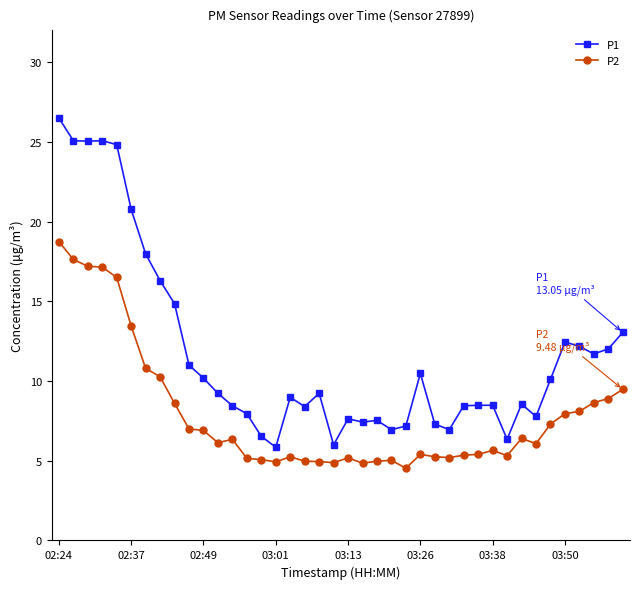

True or false: P2 and P1 cross at least once.

False